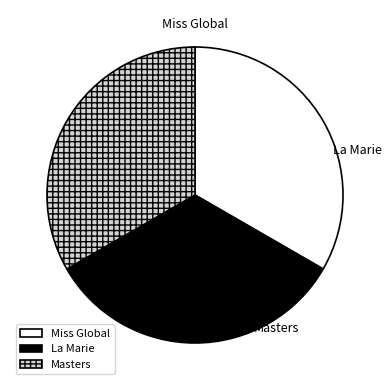

True or false: Miss Global accounts for 20% of the total.

False